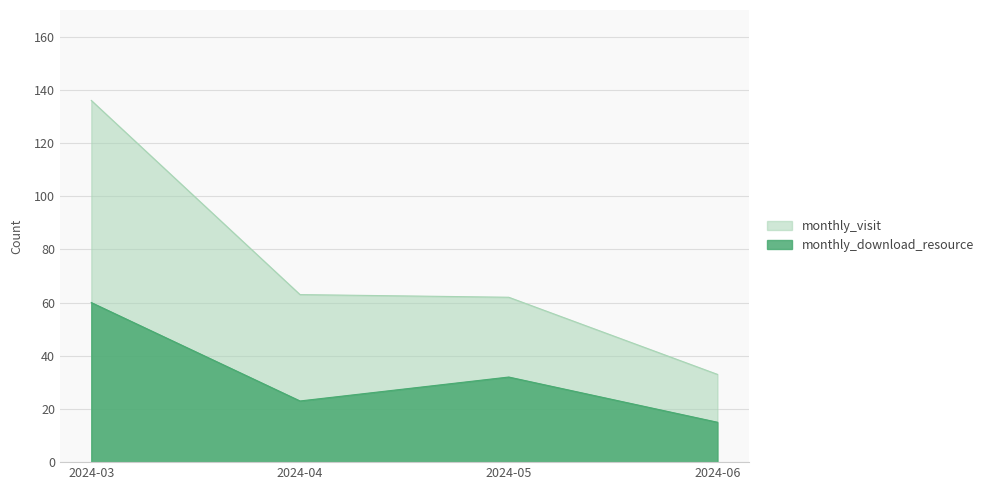

What is the total value across all series at 2024-04?

86